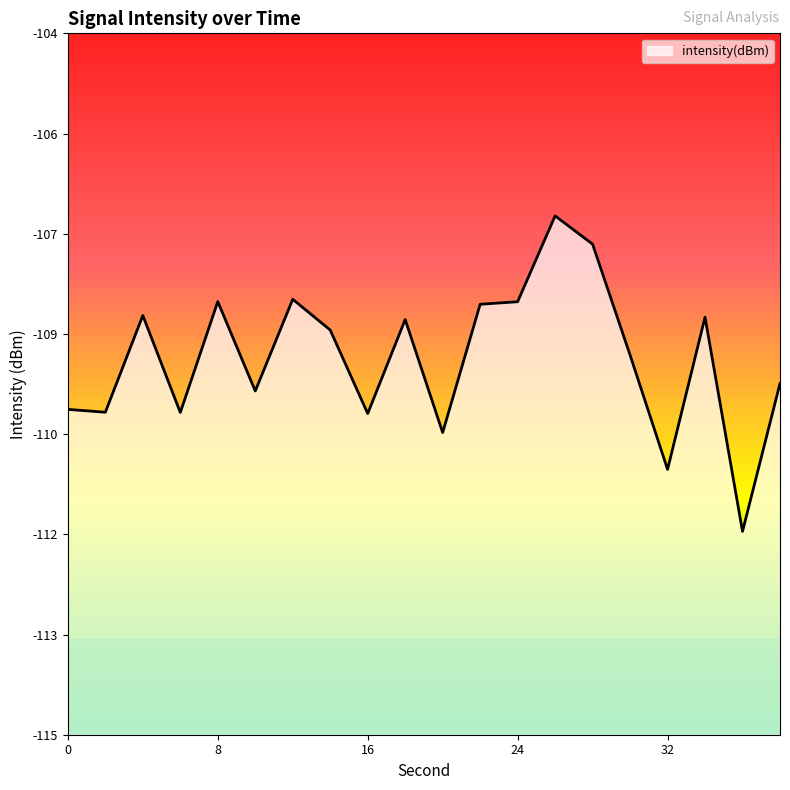

What is the change in value from 26 to 30?

-2.2